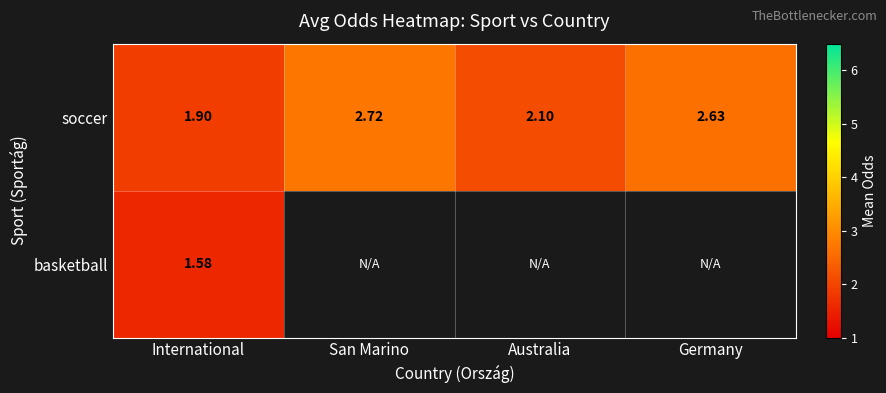

How many values in the soccer series exceed 2?

3